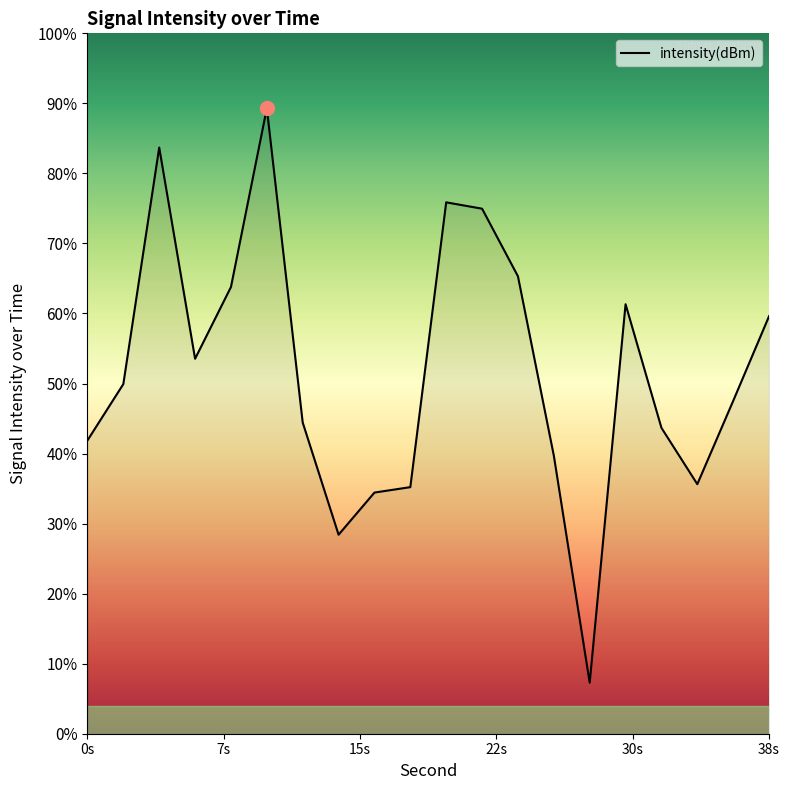

List the labels in order of value, largest first.

10, 4, 20, 22, 24, 8, 30, 38, 6, 2, 36, 12, 32, 0, 26, 34, 18, 16, 14, 28